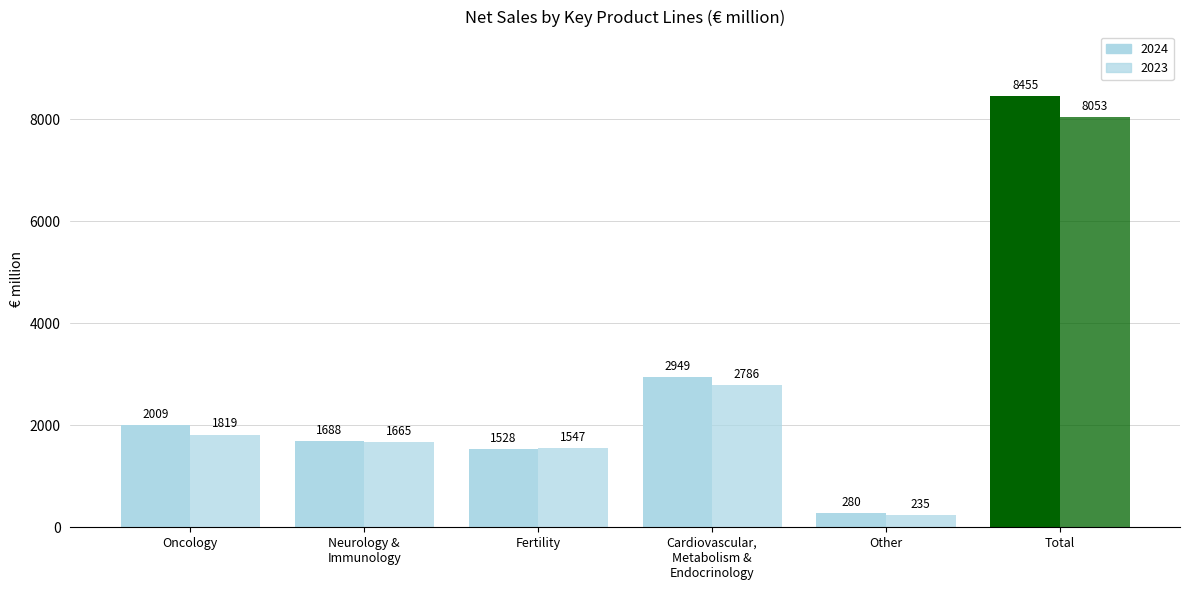

Rank the series by their average value, from lowest to highest.

2023, 2024